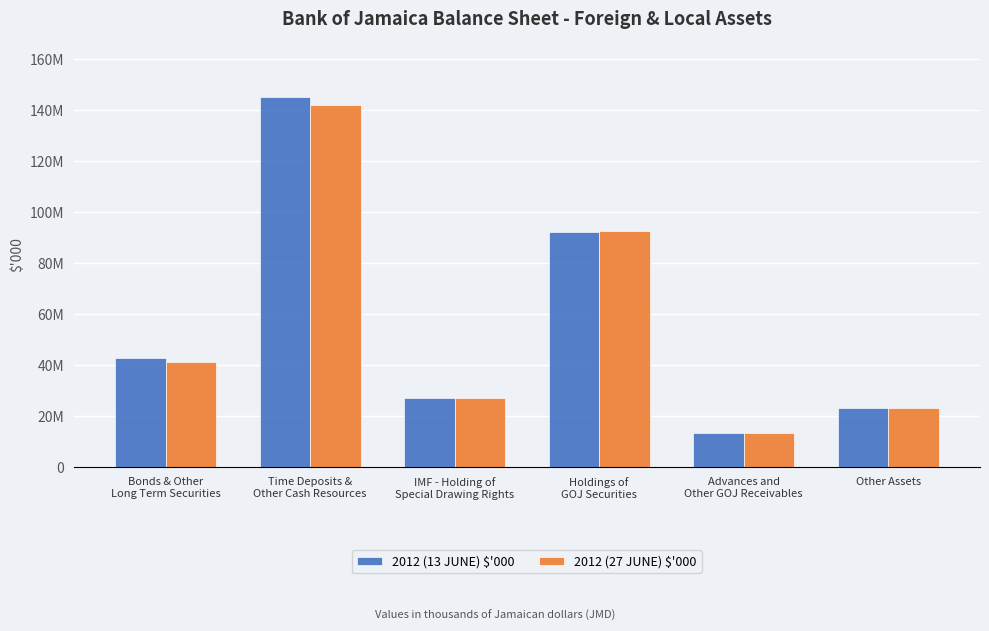

At Bonds & Other
Long Term Securities, list the series in order from largest to smallest.

2012 (13 JUNE) $'000, 2012 (27 JUNE) $'000